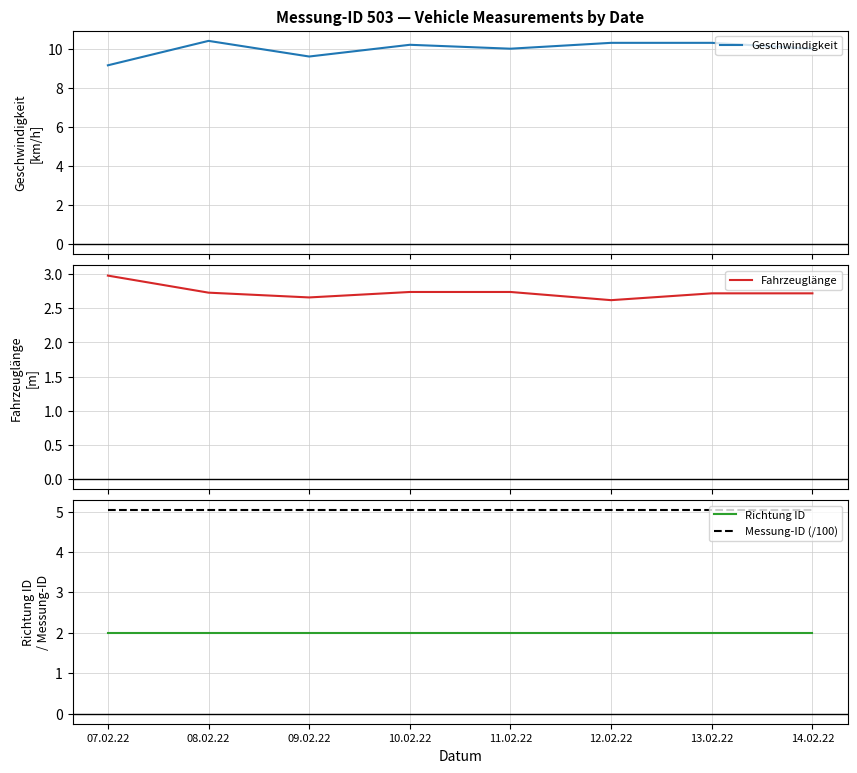

At which label does Fahrzeuglänge reach its peak?

07.02.22